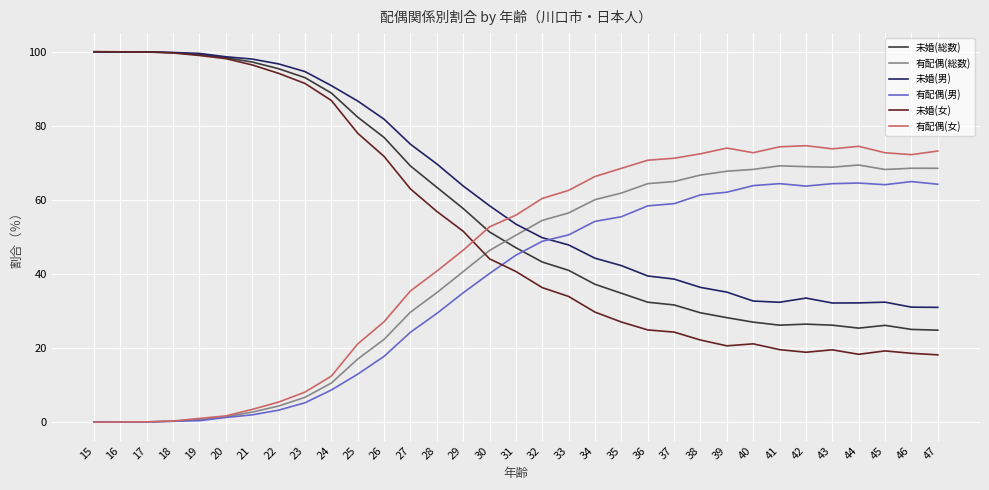

Does the chart have visible grid lines?

Yes